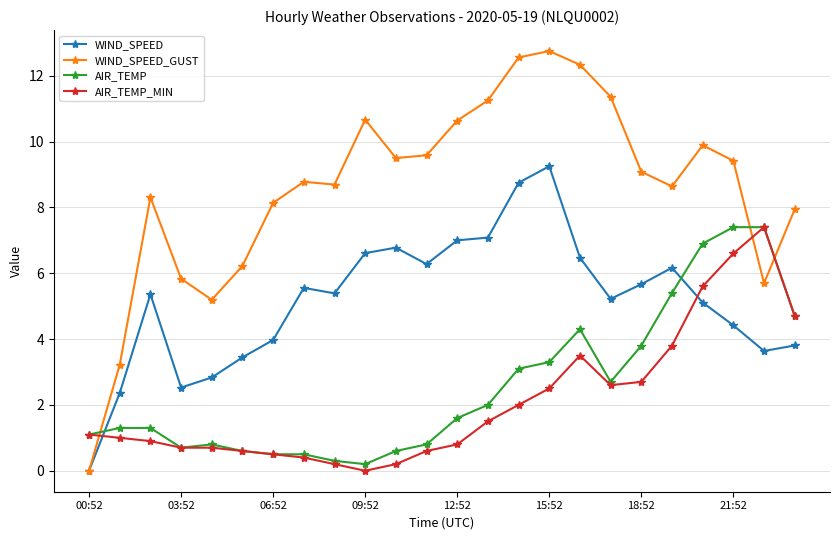

After their last crossing, which series has the higher values: AIR_TEMP_MIN or WIND_SPEED?

AIR_TEMP_MIN